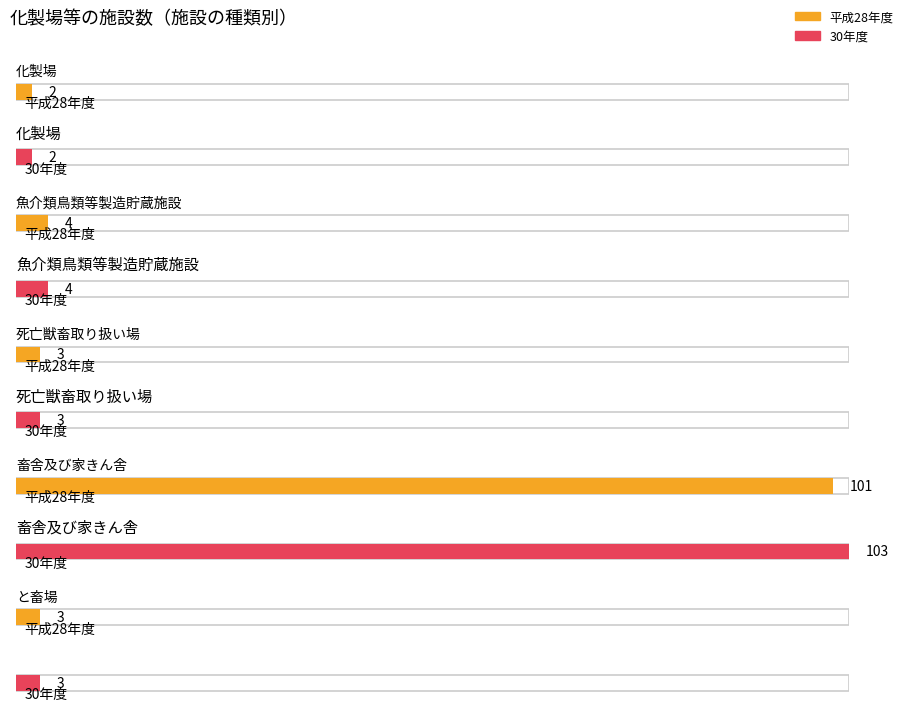

Is it true that 30年度 equals 1 at 魚介類鳥類等製造貯蔵施設?

False